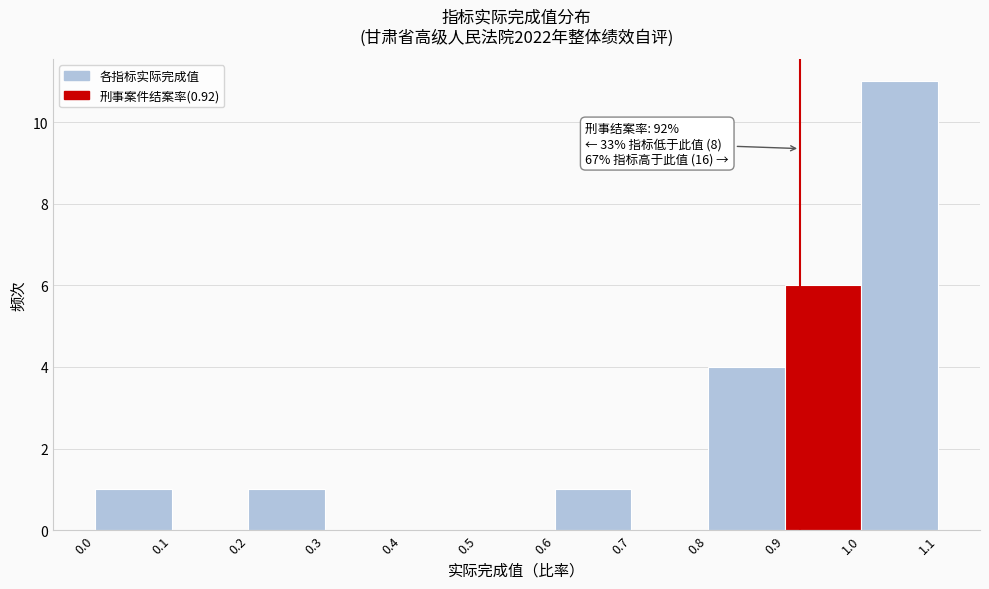

Which range on the x-axis has the tallest bar?

1.0 to 1.1